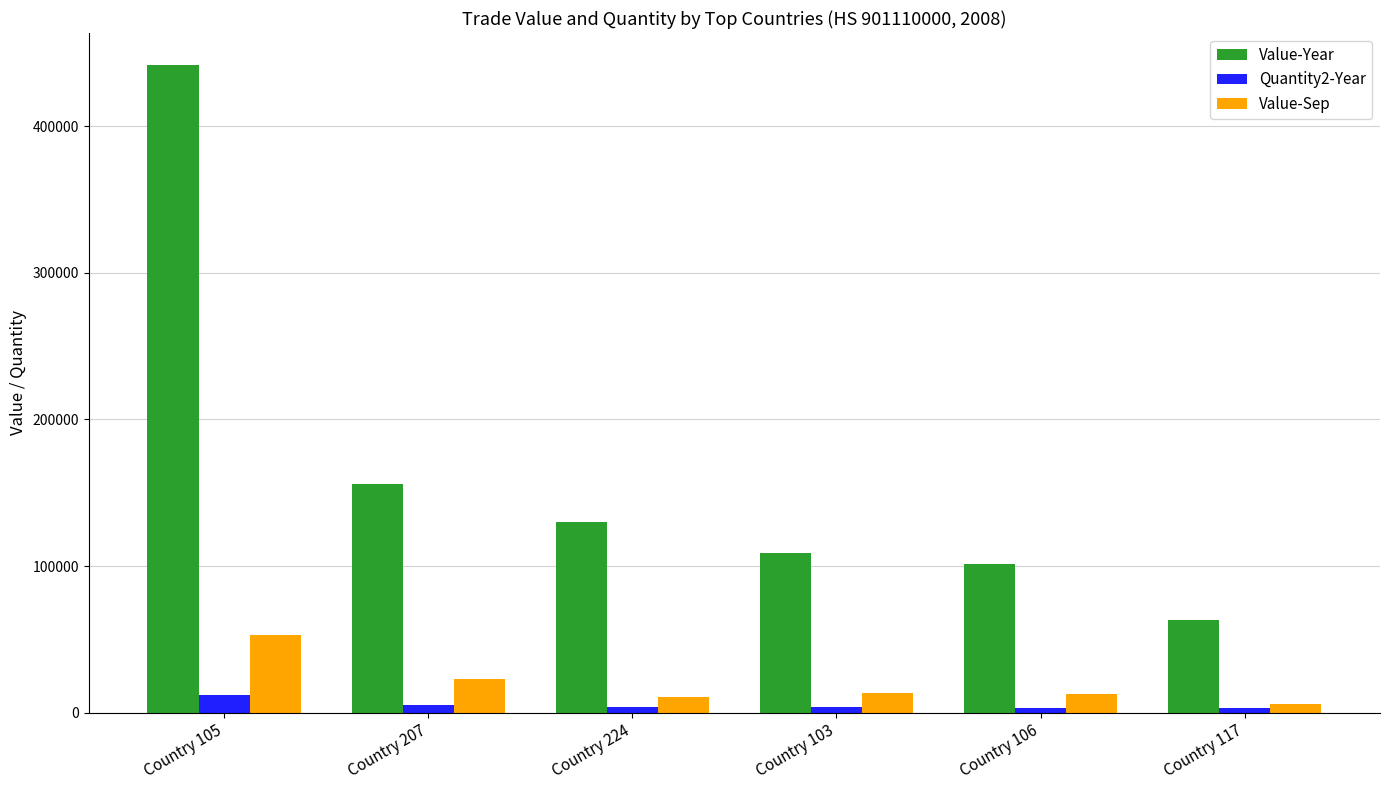

Between Country 105 and Country 103, which series saw the biggest shift?

Value-Year